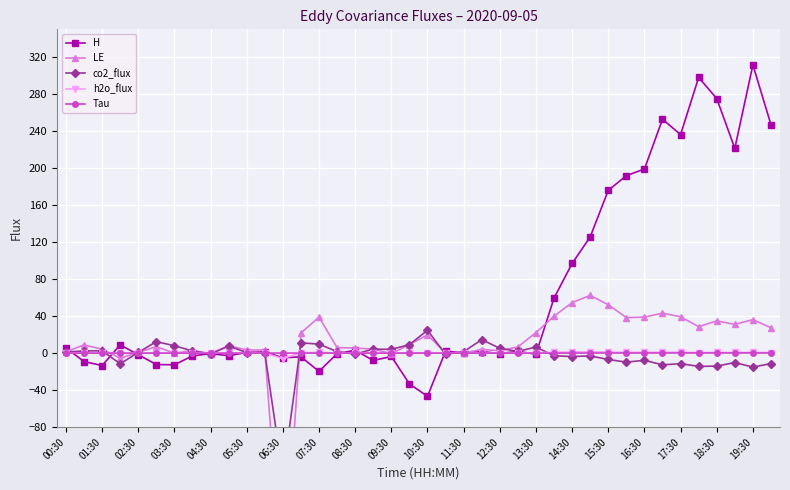

Which series has the widest spread of values?

H